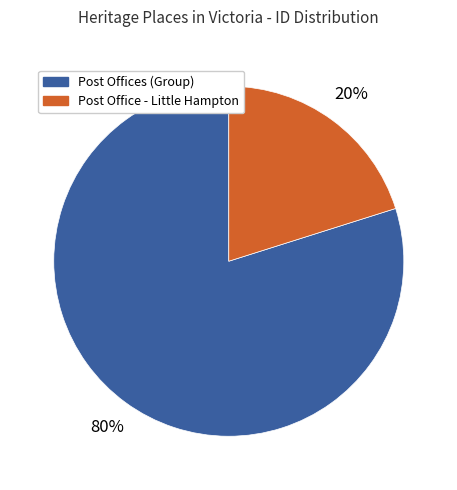

To the nearest percent, what is the average slice percentage?

50%